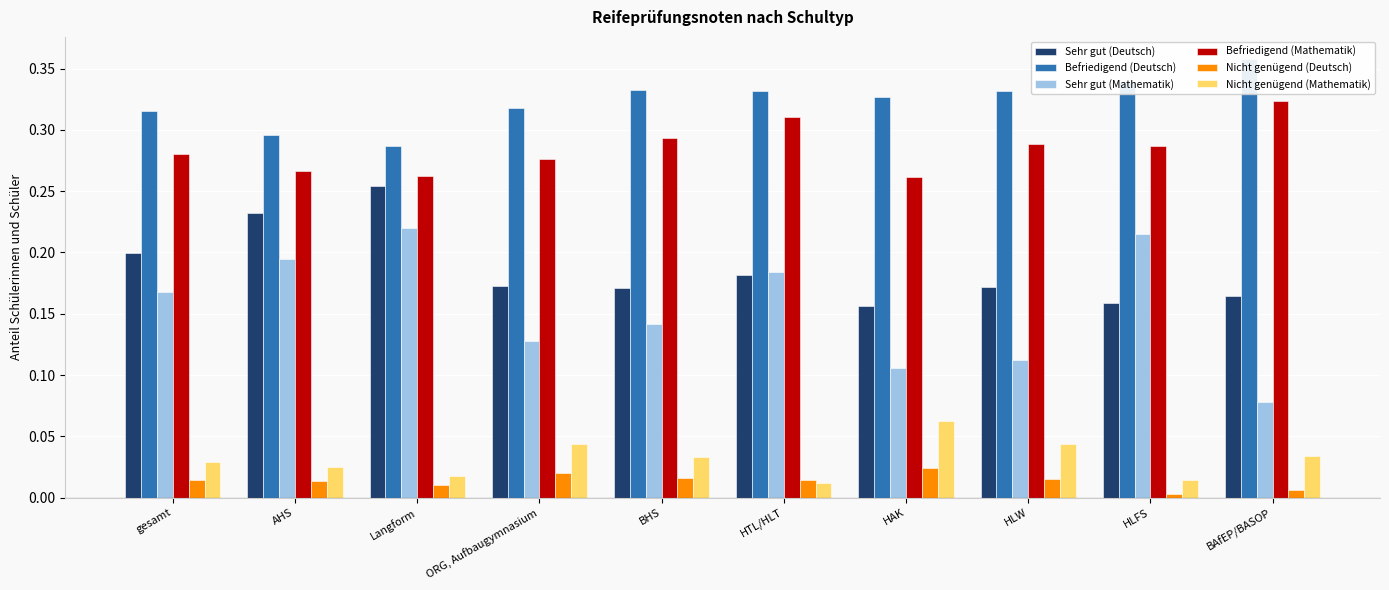

What is the label of the 5th bar from the left?

BHS